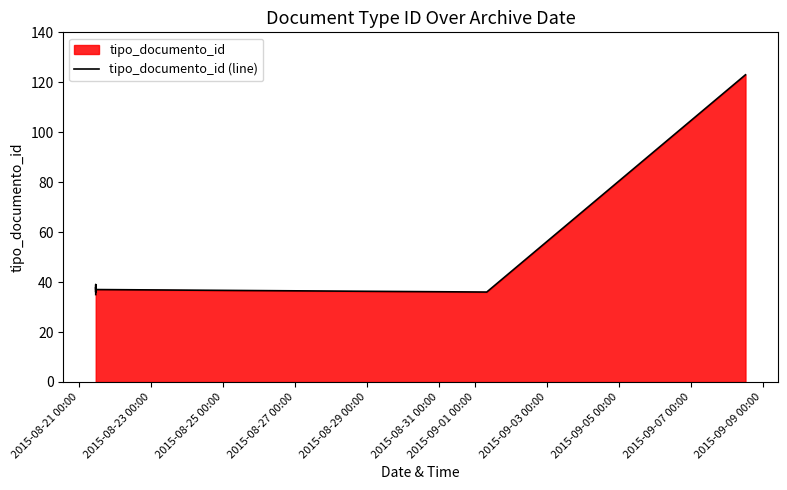

The chart shows a value of 34 at 2015-09-01 00:00. True or false?

False